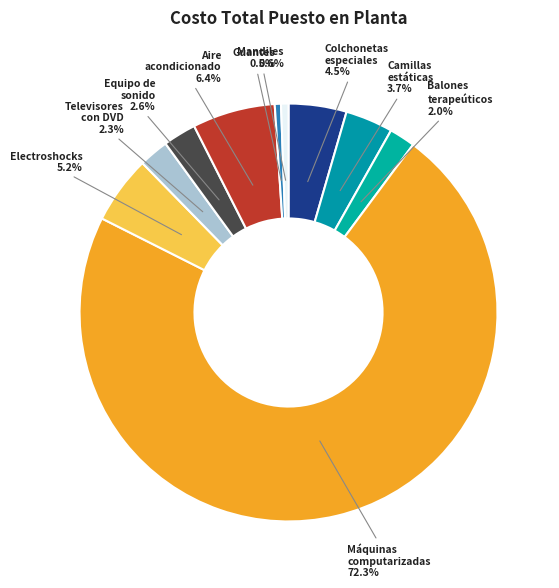

How many slices are in this pie chart?

10